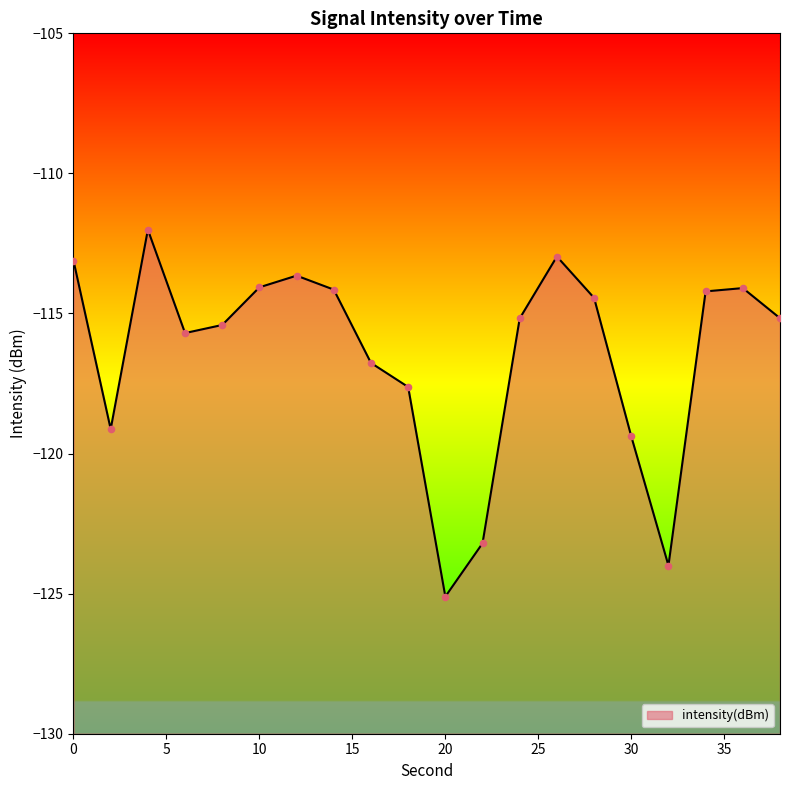

Which has a higher value, 26 or 2?

26